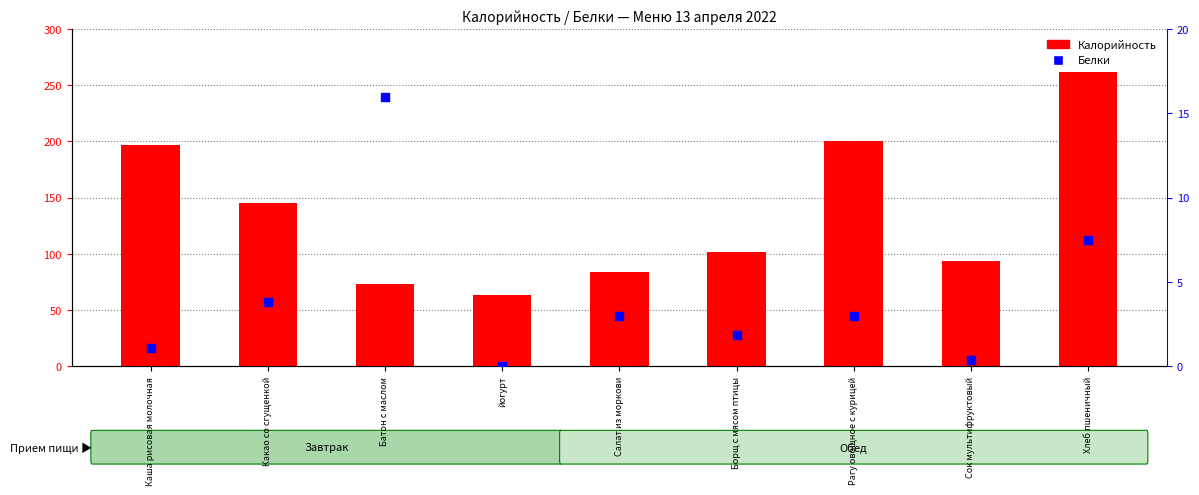

What are all the series names shown in the legend?

Калорийность, Белки